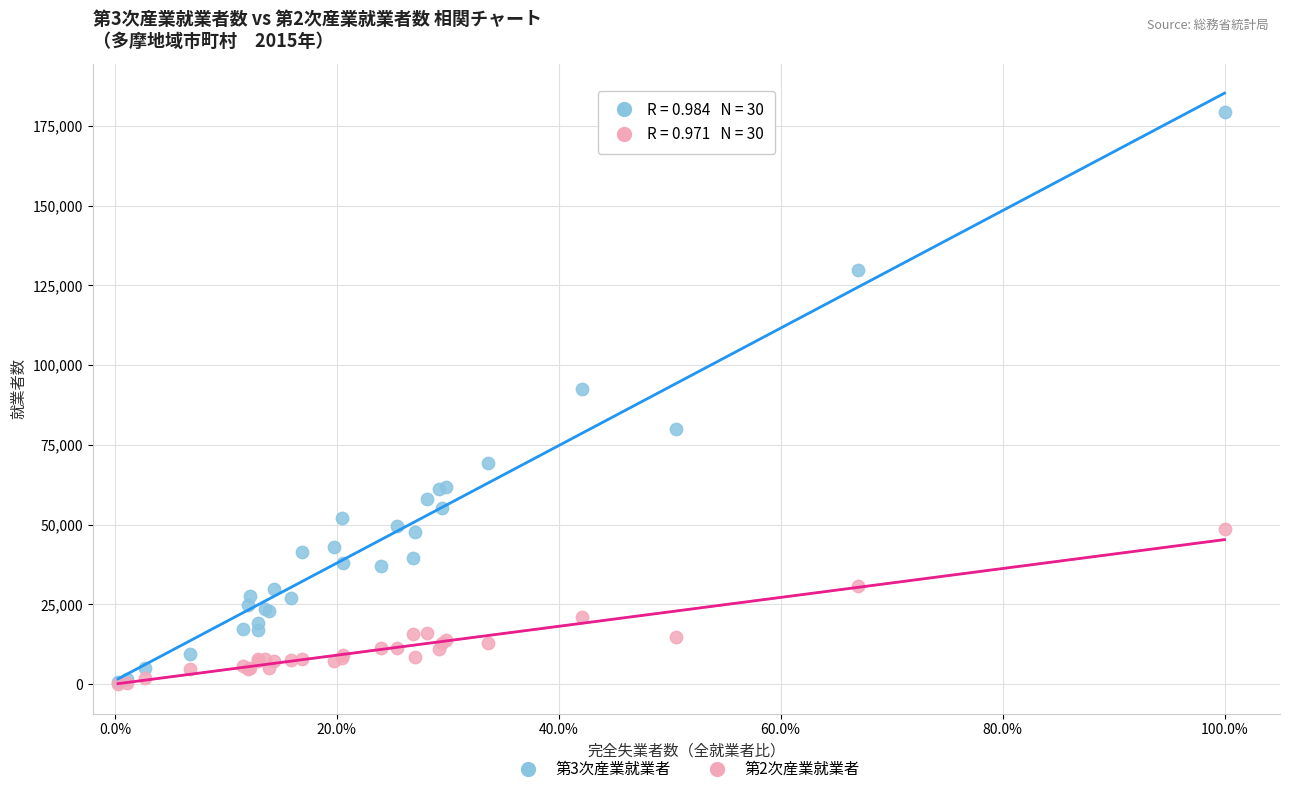

Across all series, what Y value is closest to 89760?

92522